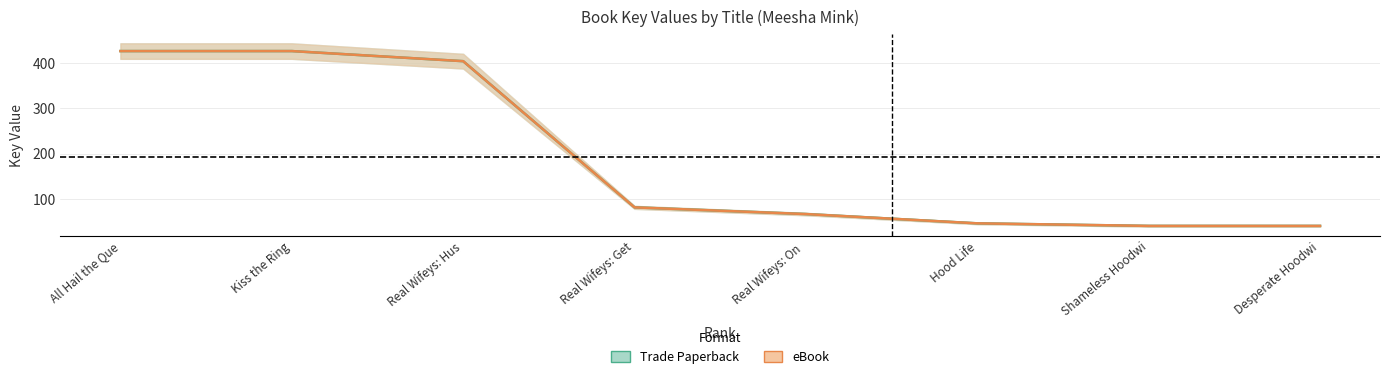

Is it true that Trade Paperback equals 67.1 at Real Wifeys: On ?

True